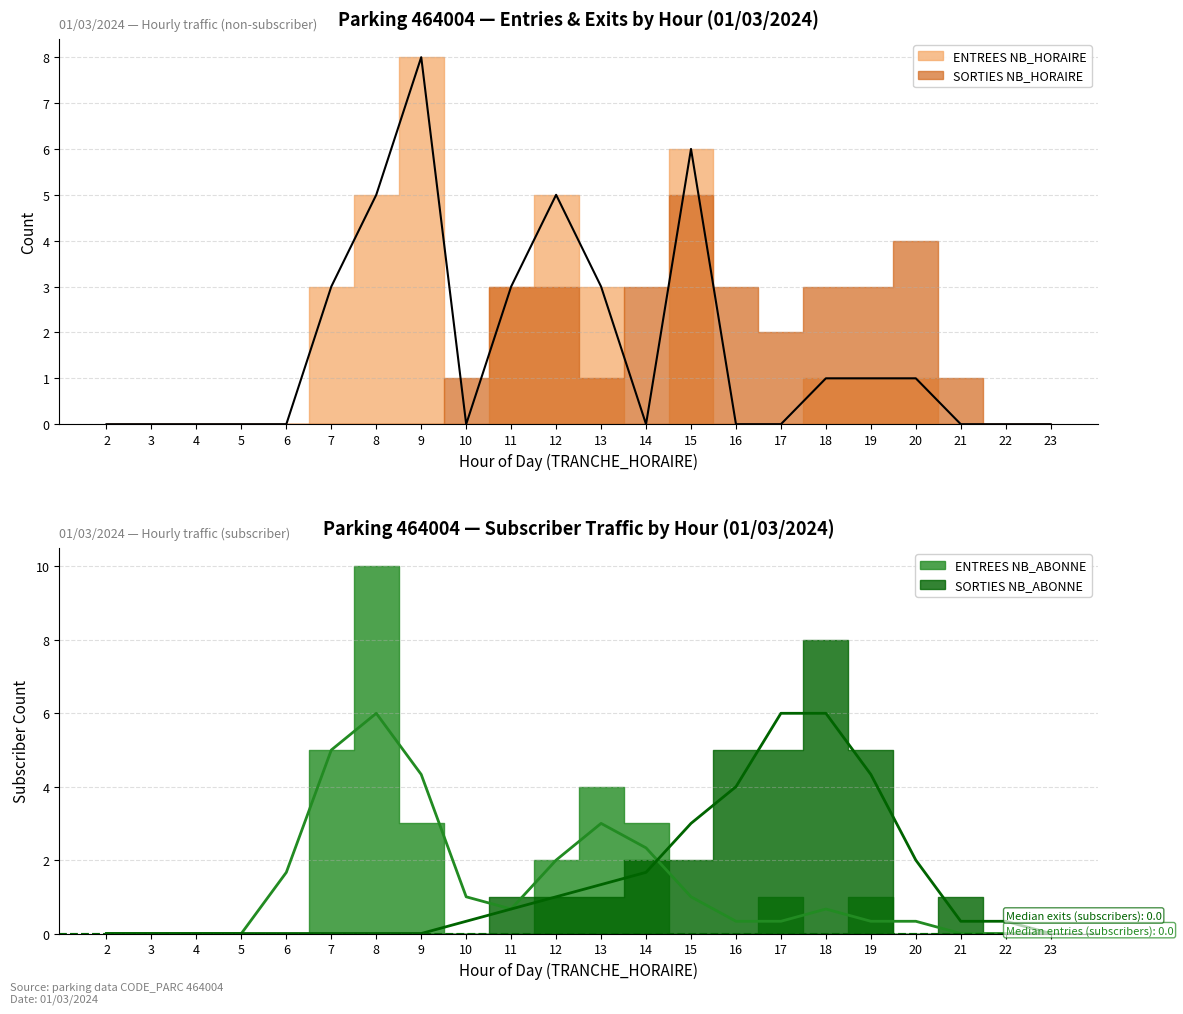

True or false: ENTREES NB_ABONNE and ENTREES NB_HORAIRE cross at least once.

True